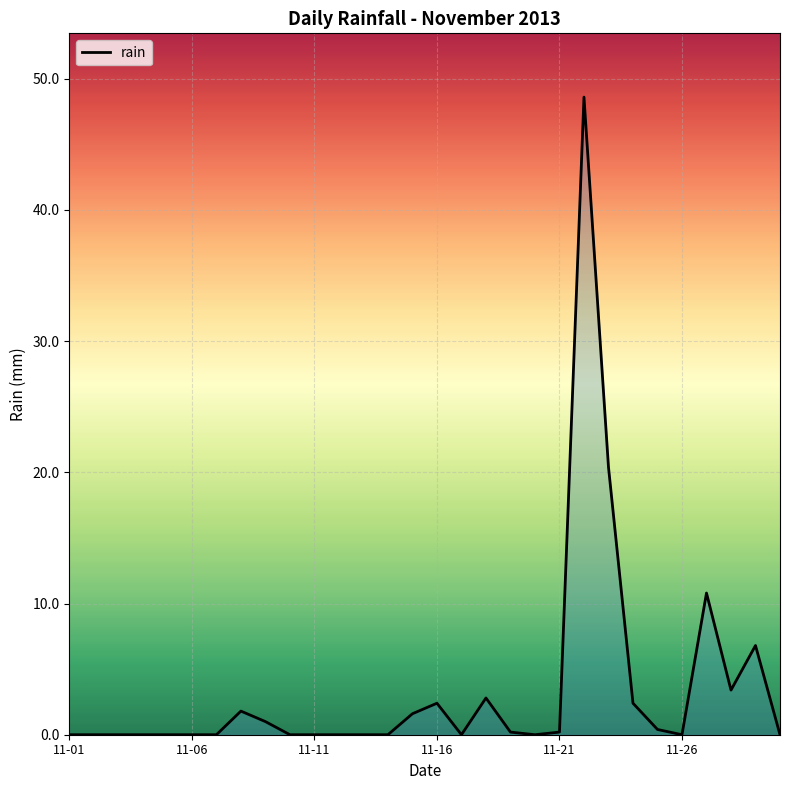

What is the maximum value shown in the chart?

48.6